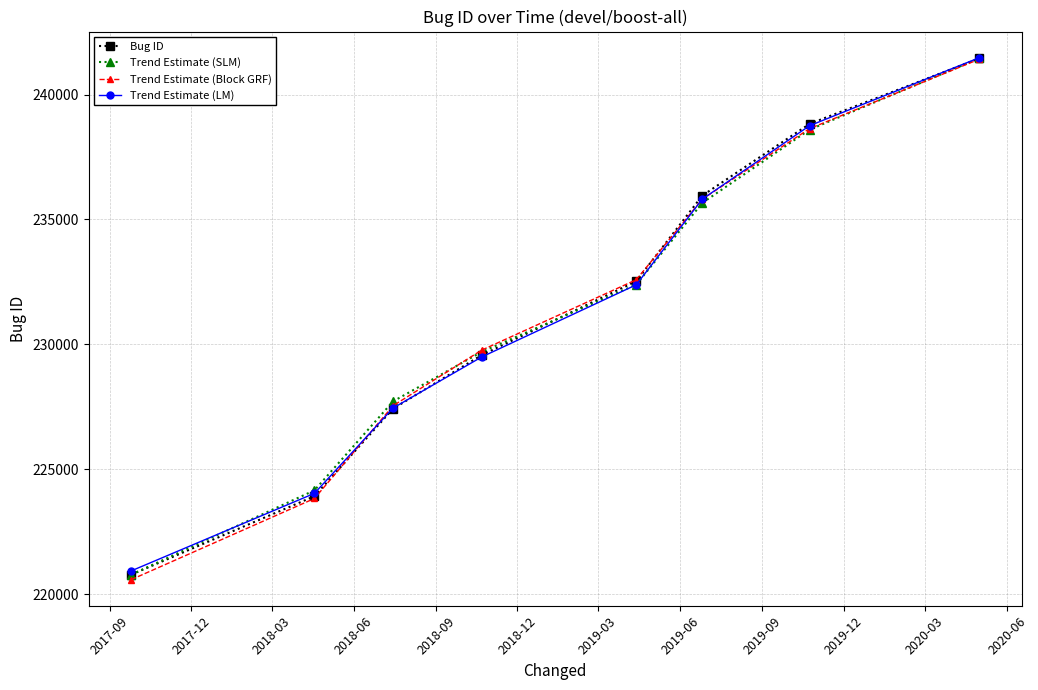

What is the maximum value shown in the chart?

241477.0